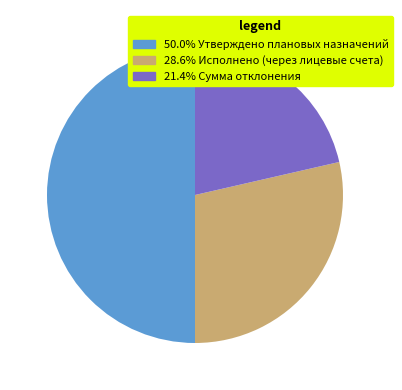

What is the ratio of the value at 21.4% Сумма отклонения to the value at 28.6% Исполнено (через лицевые счета)?

0.7